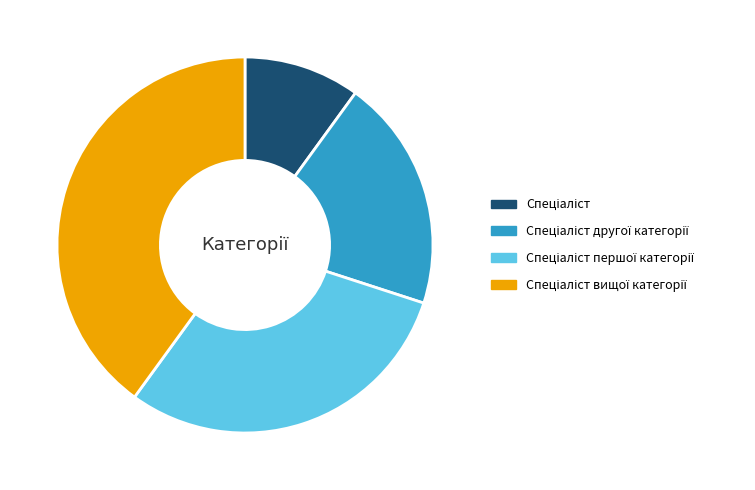

Does any single category account for the majority?

No